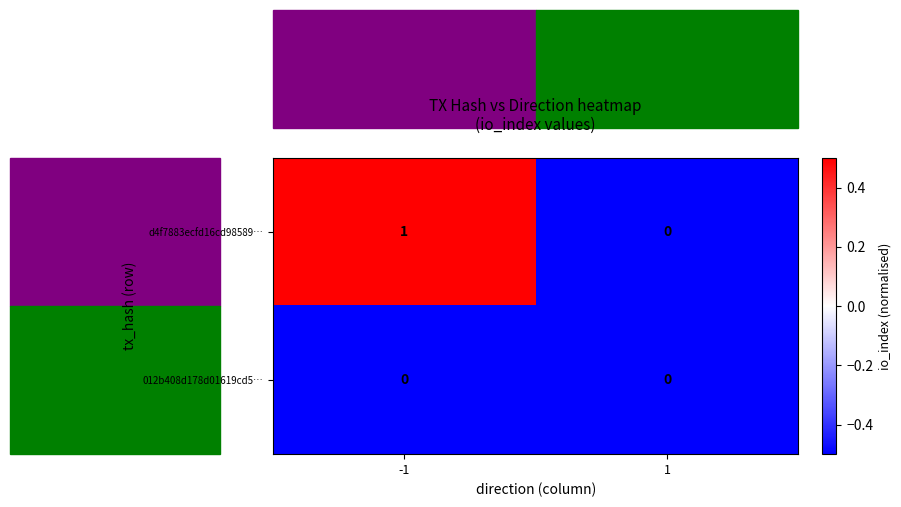

What is the smallest value displayed?

0